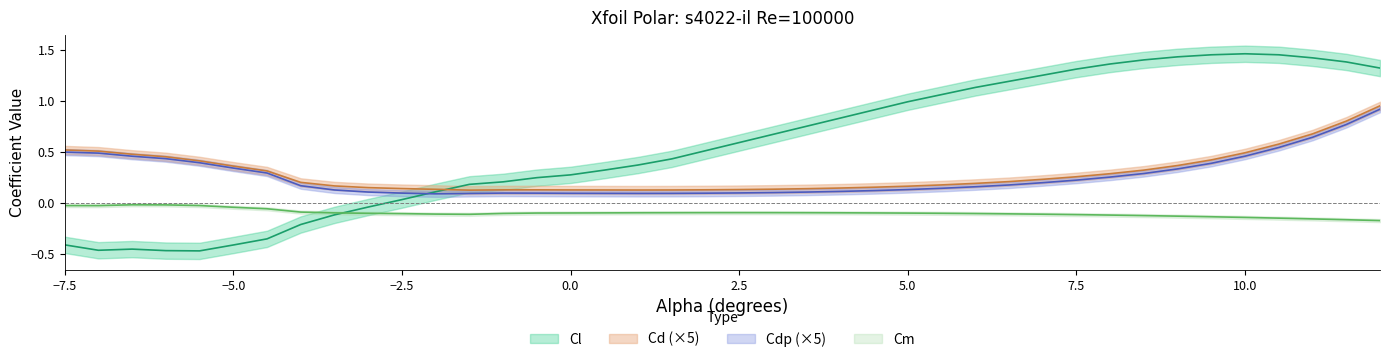

Reading left to right, list all the values displayed in this chart.

Cl: -0.4	-0.5	-0.5	-0.5	-0.5	-0.4	-0.4	-0.2	-0.1	-0.0	0.0	0.1	0.2	0.2	0.2	0.3	0.3	0.4	0.4	0.5	0.6	0.7	0.8	0.8	0.9	1.0	1.1	1.1	1.2	1.2	1.3	1.4	1.4	1.4	1.4	1.5	1.4	1.4	1.4	1.3
Cd: 0.5	0.5	0.5	0.5	0.4	0.4	0.3	0.2	0.2	0.1	0.1	0.1	0.1	0.1	0.1	0.1	0.1	0.1	0.1	0.1	0.1	0.1	0.1	0.1	0.2	0.2	0.2	0.2	0.2	0.2	0.3	0.3	0.3	0.4	0.4	0.5	0.6	0.7	0.8	0.9
Cdp: 0.5	0.5	0.5	0.4	0.4	0.3	0.3	0.2	0.1	0.1	0.1	0.1	0.1	0.1	0.1	0.1	0.1	0.1	0.1	0.1	0.1	0.1	0.1	0.1	0.1	0.1	0.1	0.2	0.2	0.2	0.2	0.3	0.3	0.3	0.4	0.5	0.5	0.6	0.8	0.9
Cm: -0.0	-0.0	-0.0	-0.0	-0.0	-0.0	-0.1	-0.1	-0.1	-0.1	-0.1	-0.1	-0.1	-0.1	-0.1	-0.1	-0.1	-0.1	-0.1	-0.1	-0.1	-0.1	-0.1	-0.1	-0.1	-0.1	-0.1	-0.1	-0.1	-0.1	-0.1	-0.1	-0.1	-0.1	-0.1	-0.1	-0.2	-0.2	-0.2	-0.2